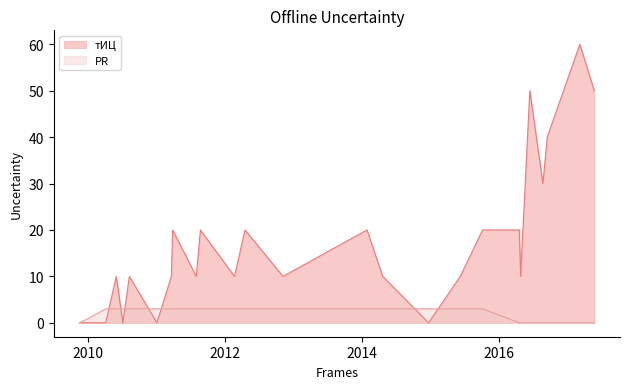

The тИЦ series shows 14 at 2016-04-27. True or false?

False